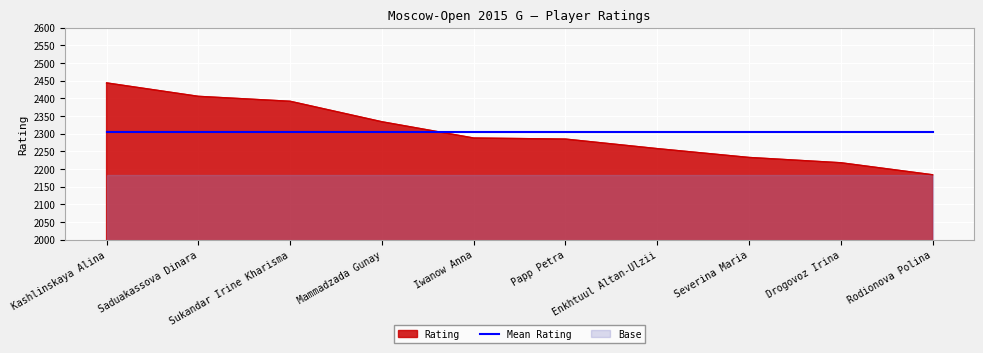

Reading left to right, transcribe all the data shown in this chart.

2444	2406	2392	2334	2288	2285	2258	2233	2218	2184